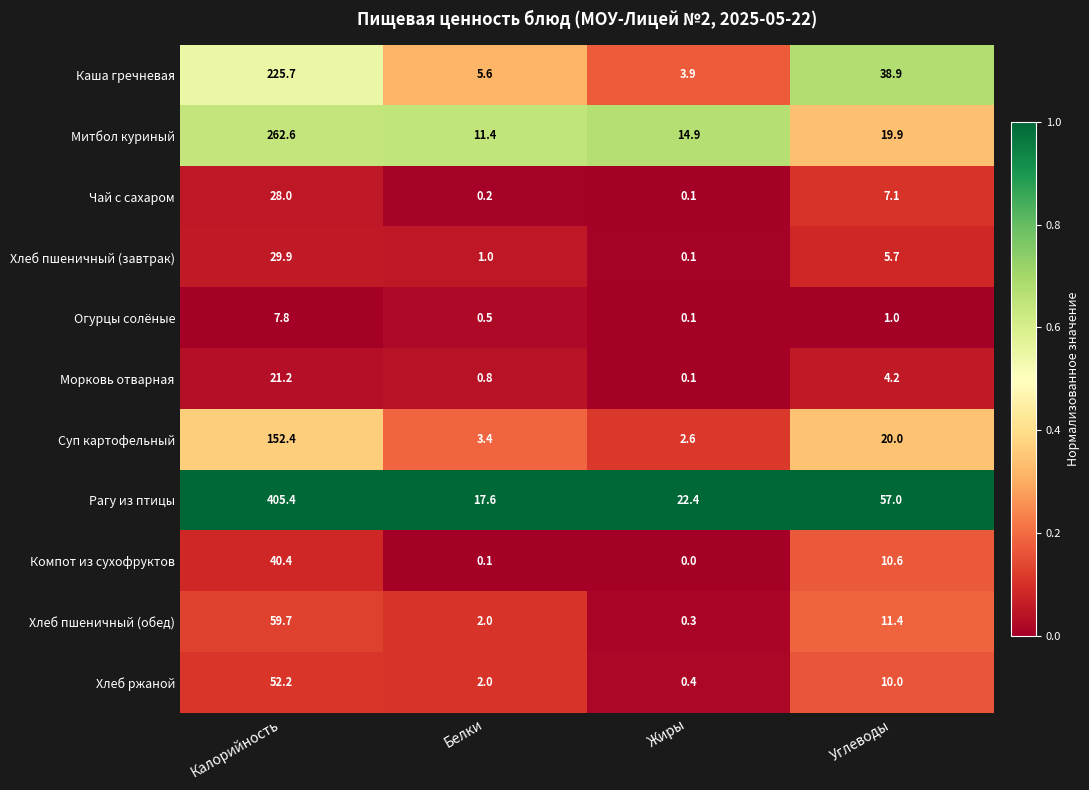

Which category has the highest value across all series?

Калорийность